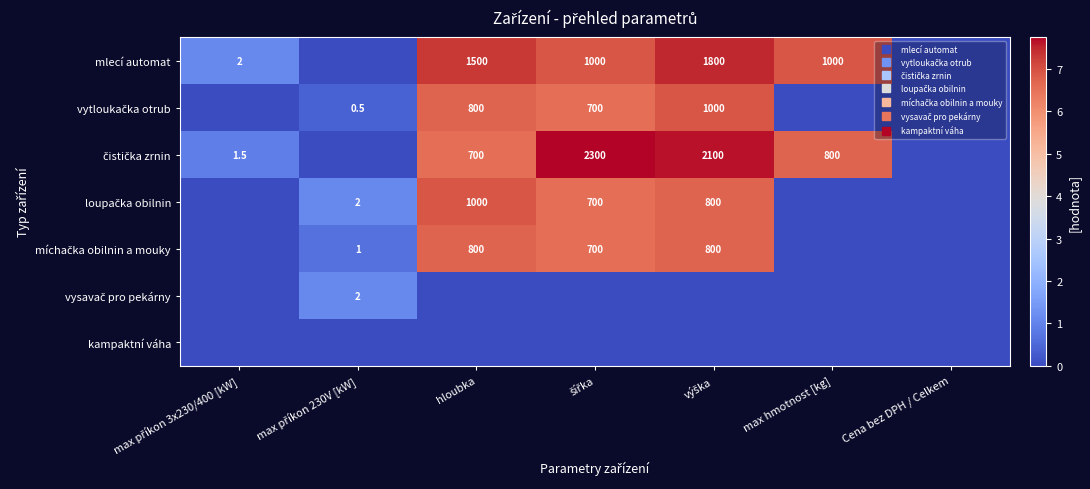

Which label corresponds to the smallest value in the chart?

max příkon 230V [kW]